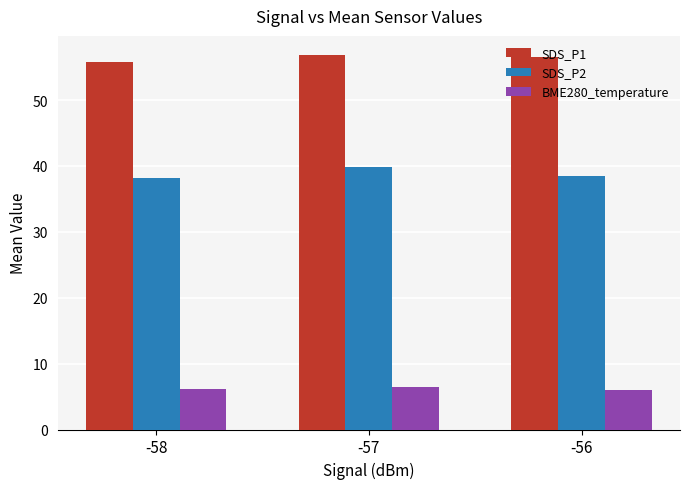

How many groups of bars are there?

3